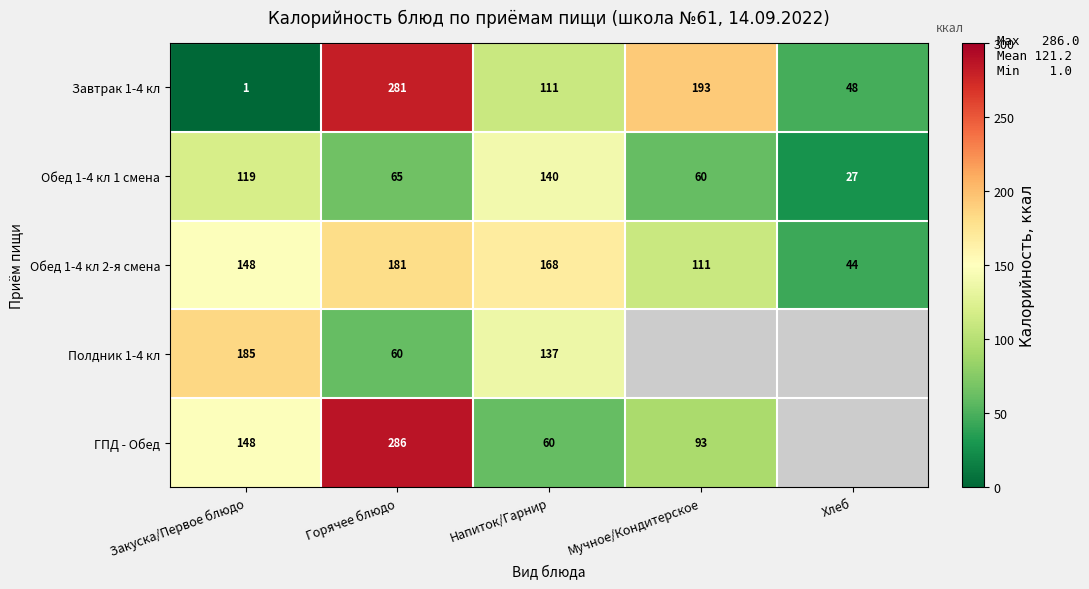

What is the highest value of the Завтрак 1-4 кл series?

281